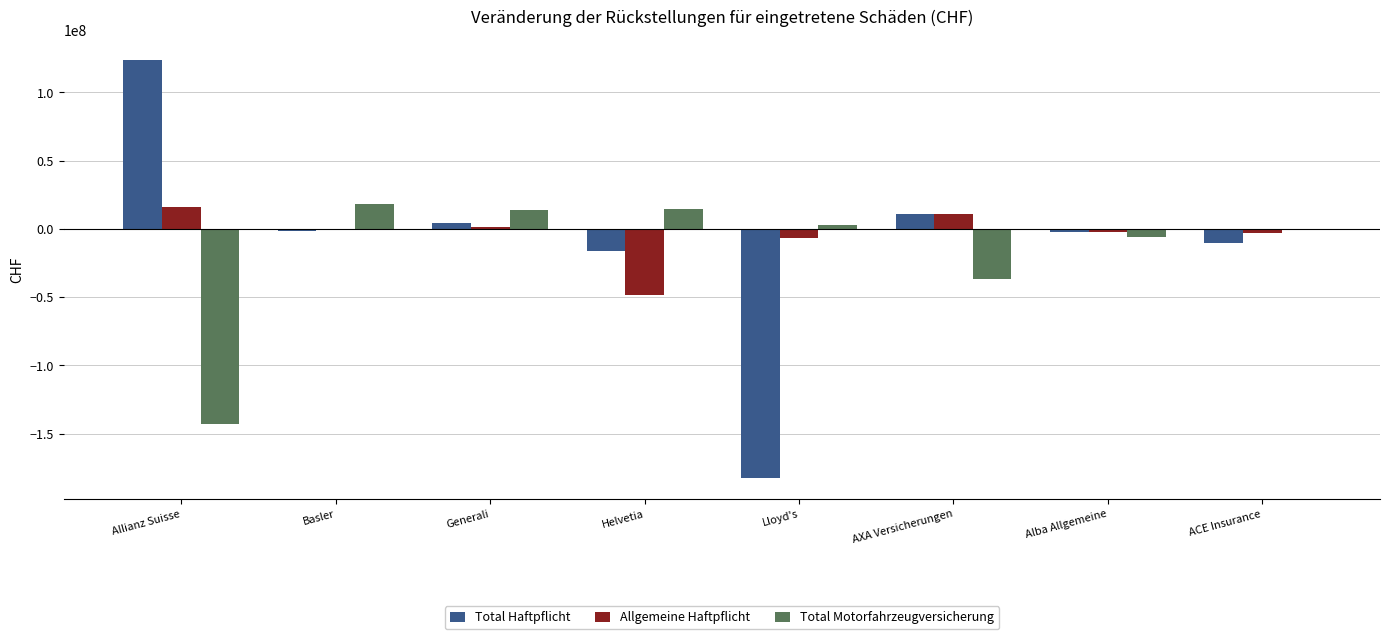

What is the sum of all Allgemeine Haftpflicht values?

-33537340